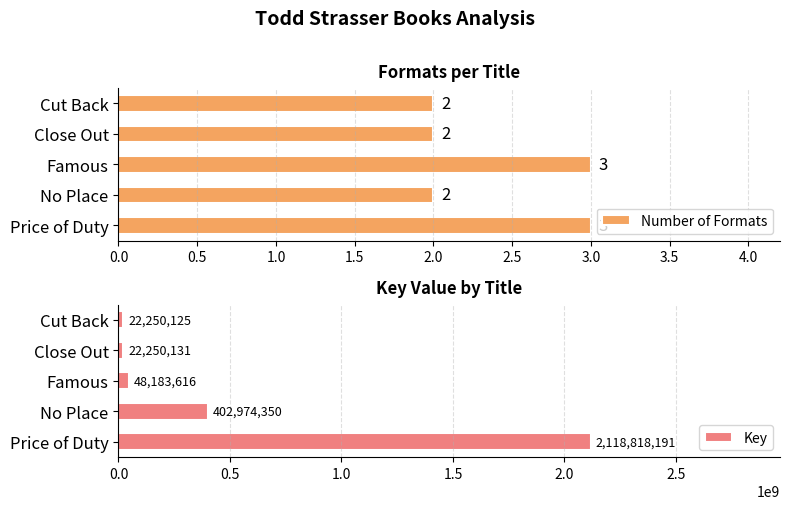

What is the value of the Key bar at the 1st from the left?

2118818191